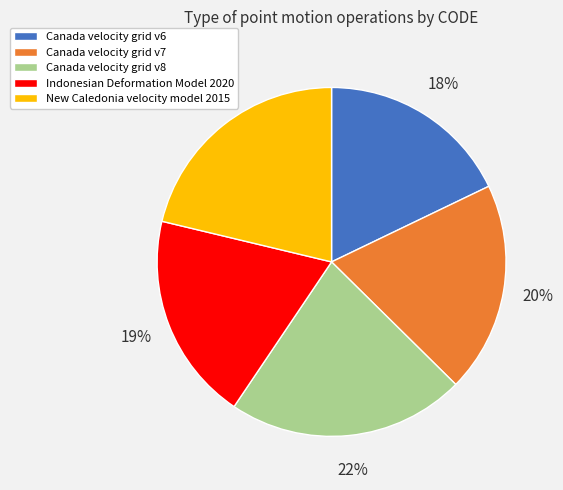

Is Canada velocity grid v7 the majority of the pie?

No